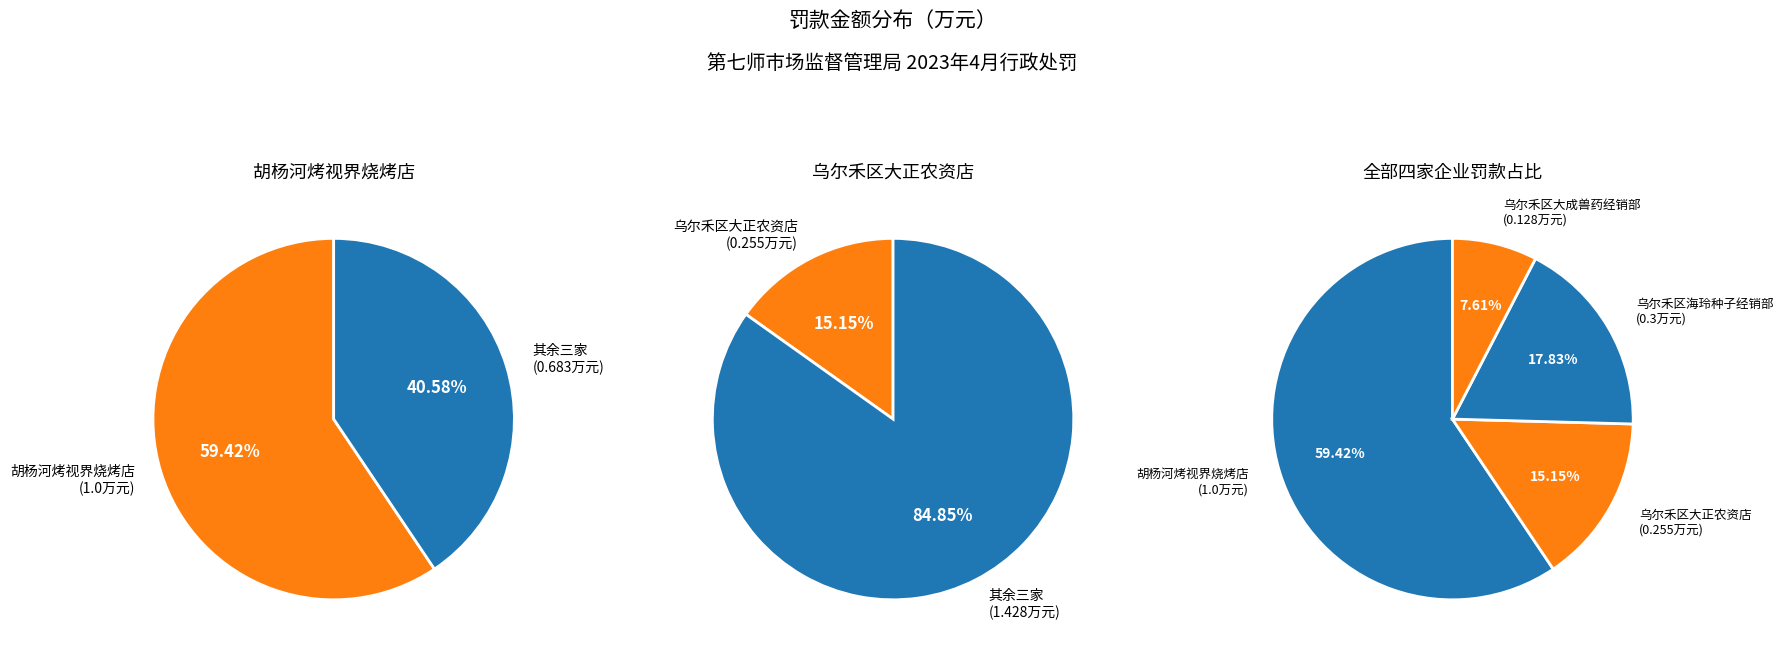

To the nearest percent, what portion does 乌尔禾区大正农资店 represent?

15%